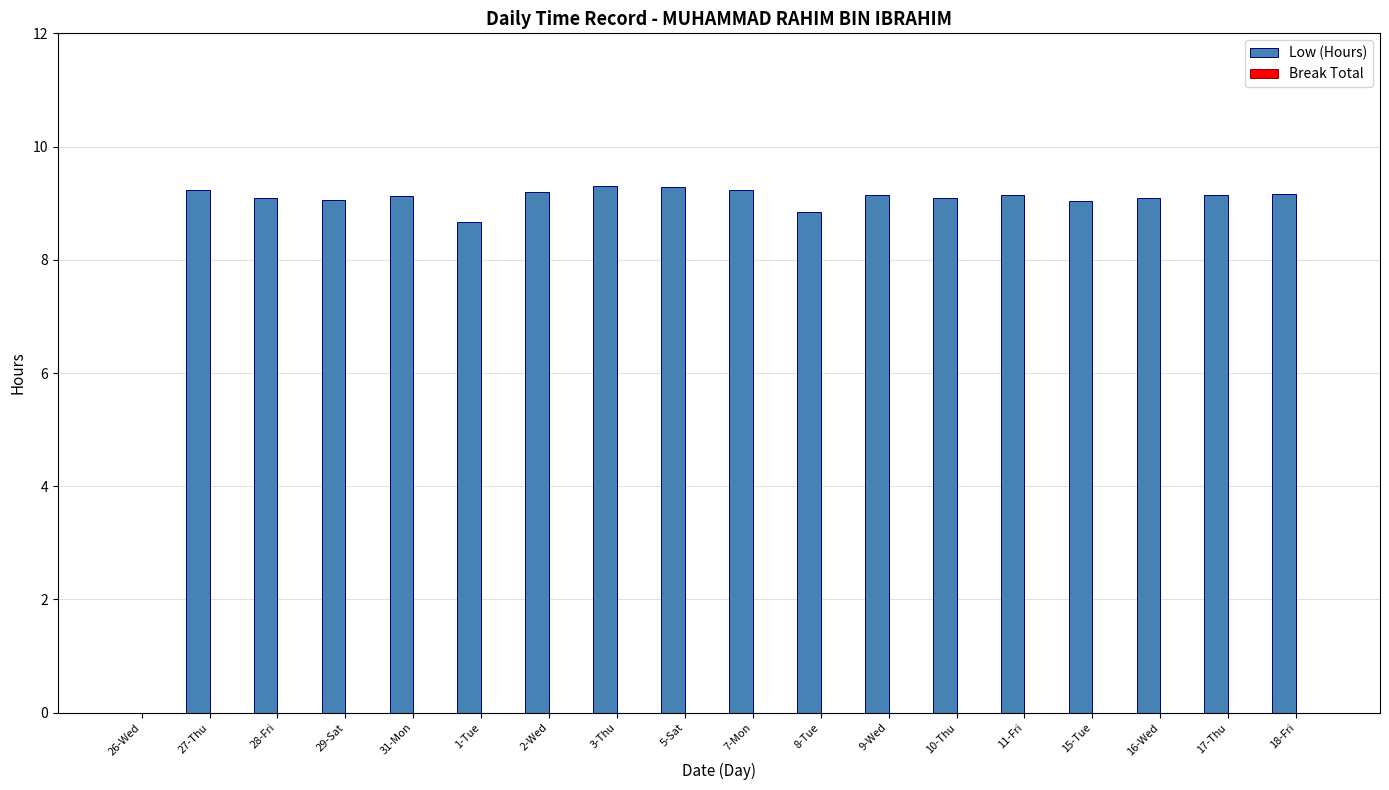

Which has a higher value, 31-Mon or 26-Wed?

31-Mon